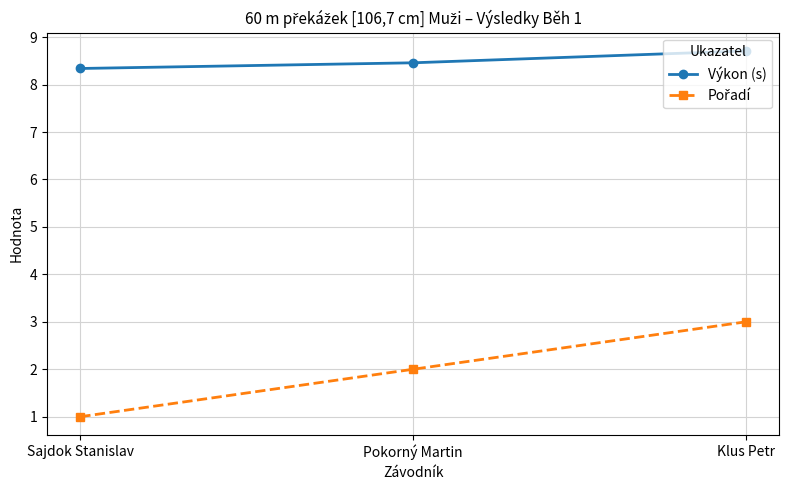

What position from the left is Sajdok Stanislav?

1